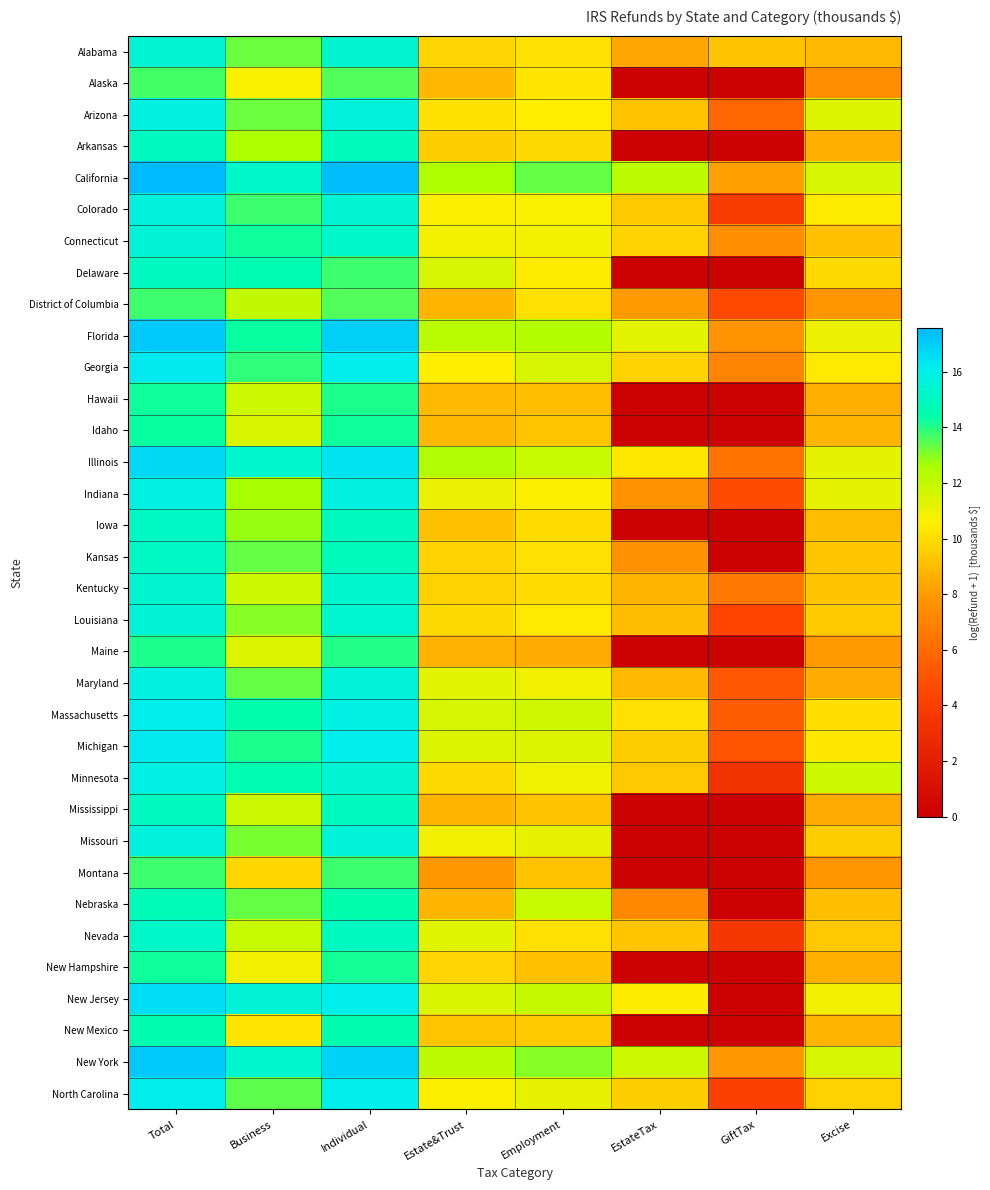

How many series are shown in this chart?

34